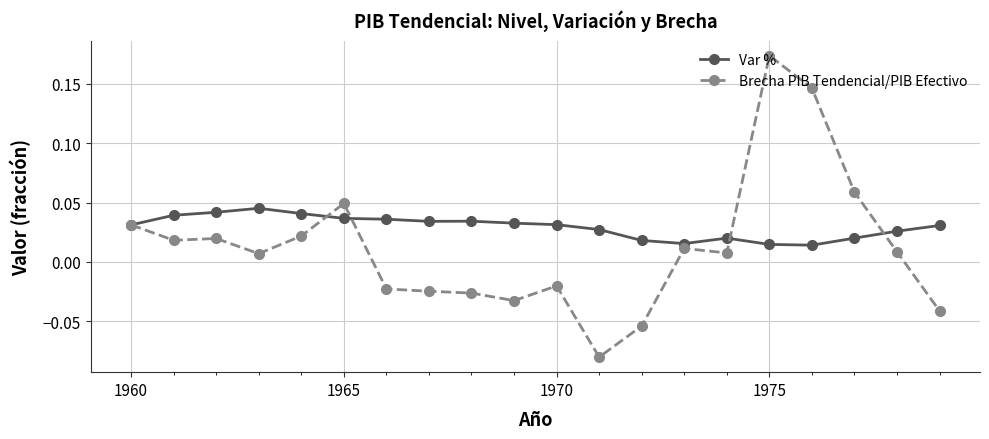

True or false: Var % has more than 1 interior local peaks.

True